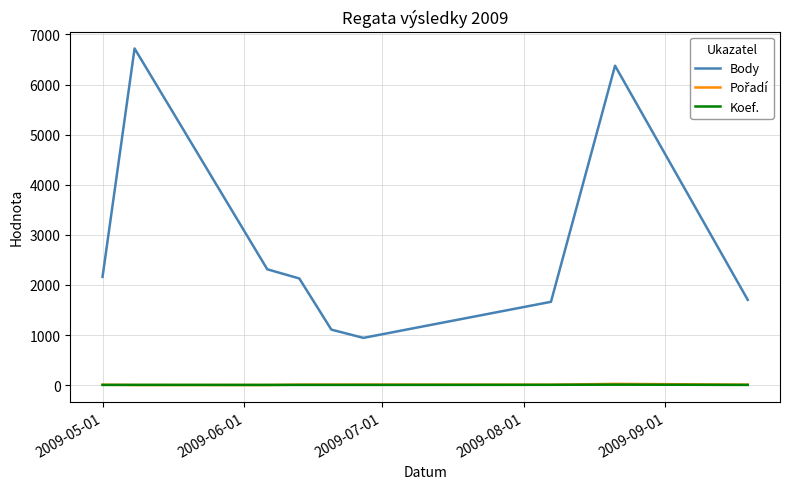

Which series has the largest total across all categories?

Body